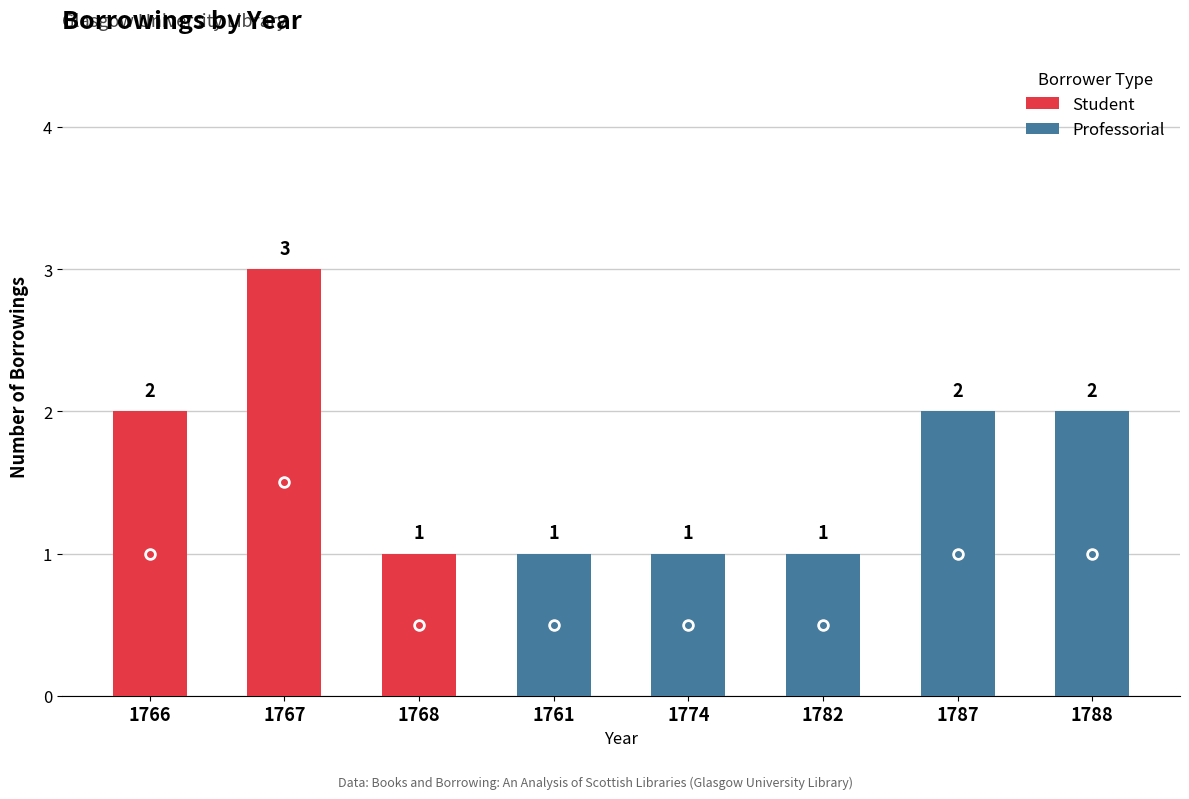

The value of Student at 1788 is 0. True or false?

True